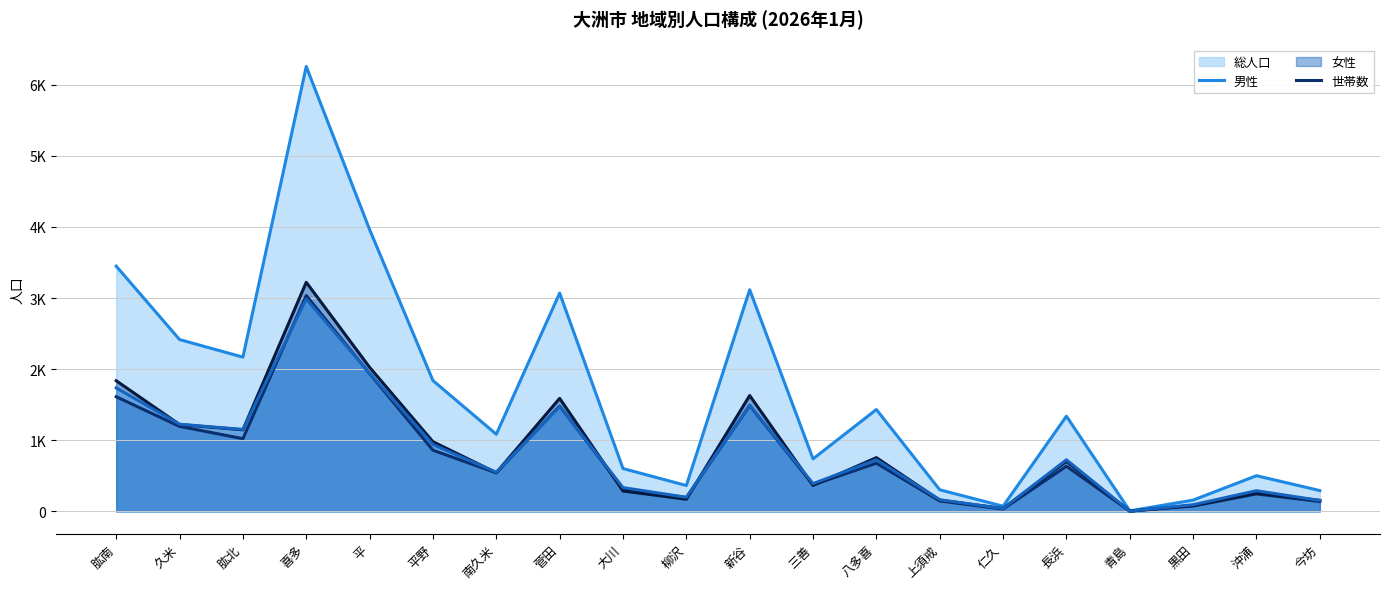

Which category has the highest value in the 男性 (折れ線) series?

喜多